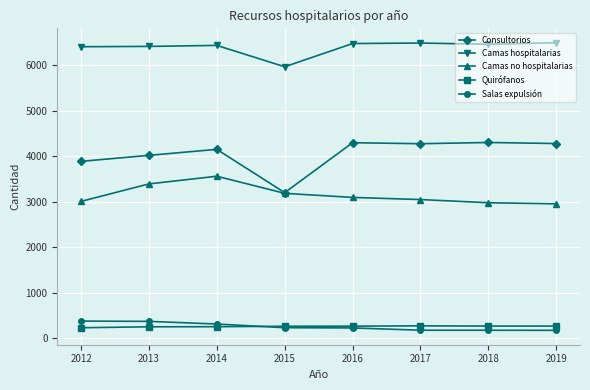

How many series are shown in this chart?

5